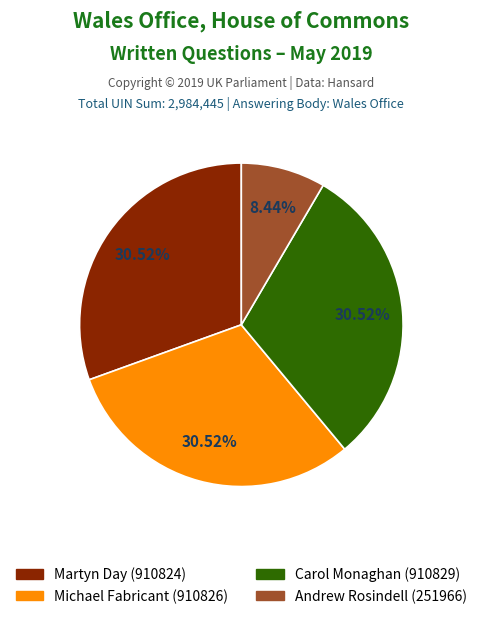

Is there a majority slice in this chart?

No